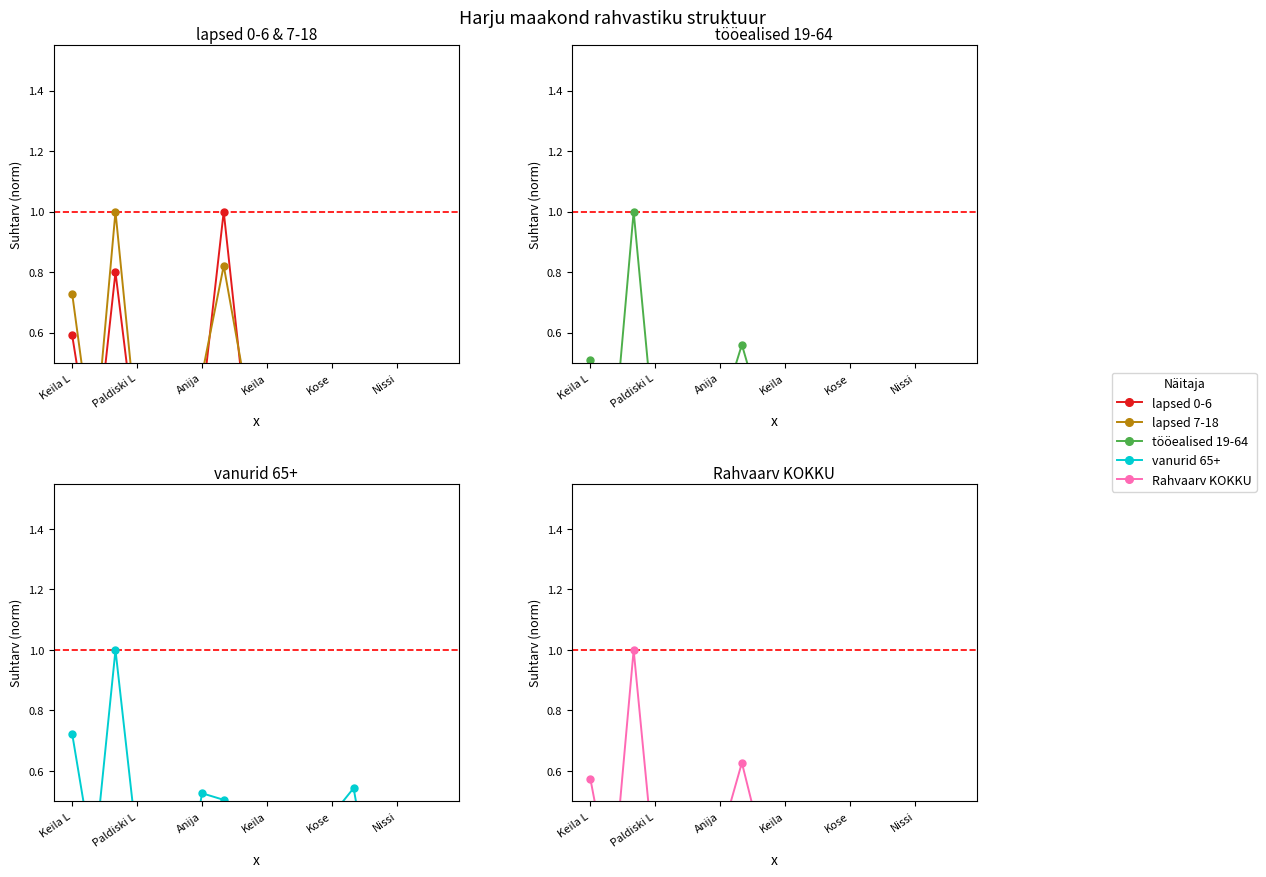

True or false: Rahvaarv KOKKU and lapsed 7-18 intersect in this chart.

True